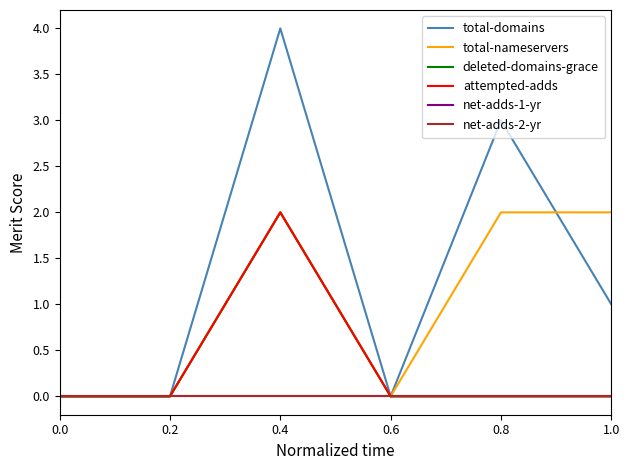

What position from the left is 0.4?

3